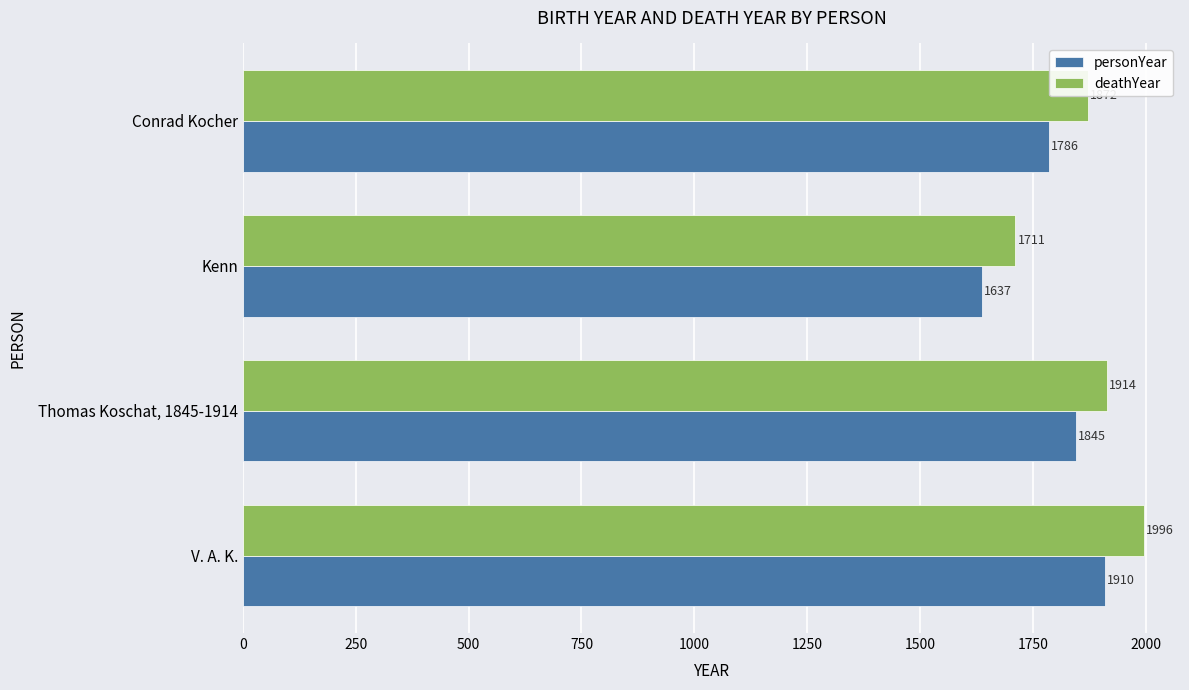

What are all the series names shown in the legend?

personYear, deathYear